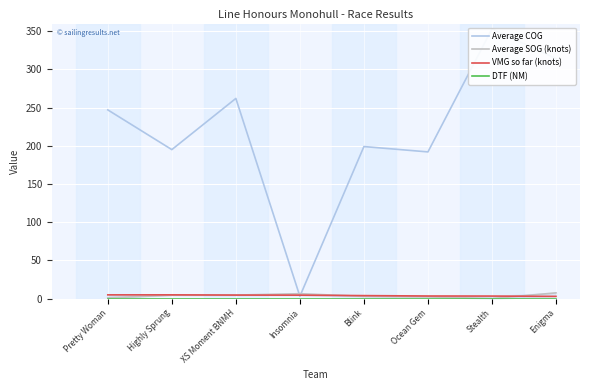

Rank the series at Pretty Woman from highest to lowest value.

Average COG, VMG so far (knots), Average SOG (knots), DTF (NM)